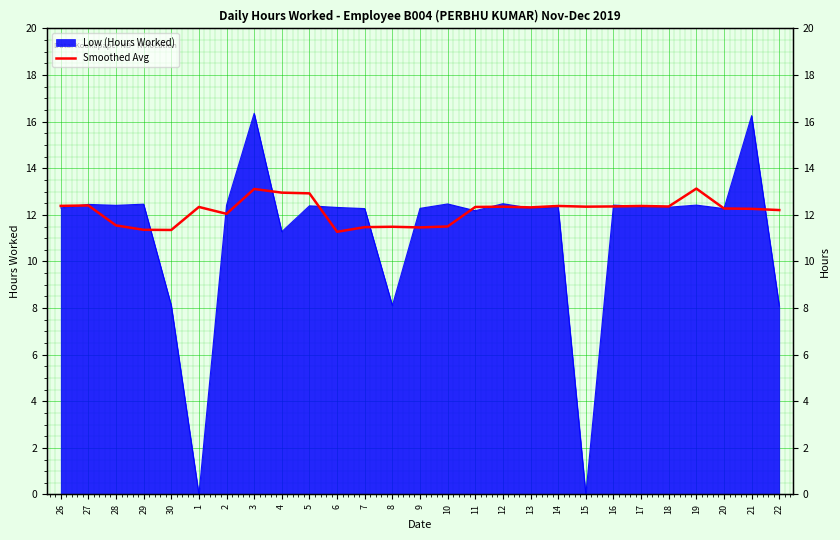

Does the chart display data point markers on the line(s)?

No